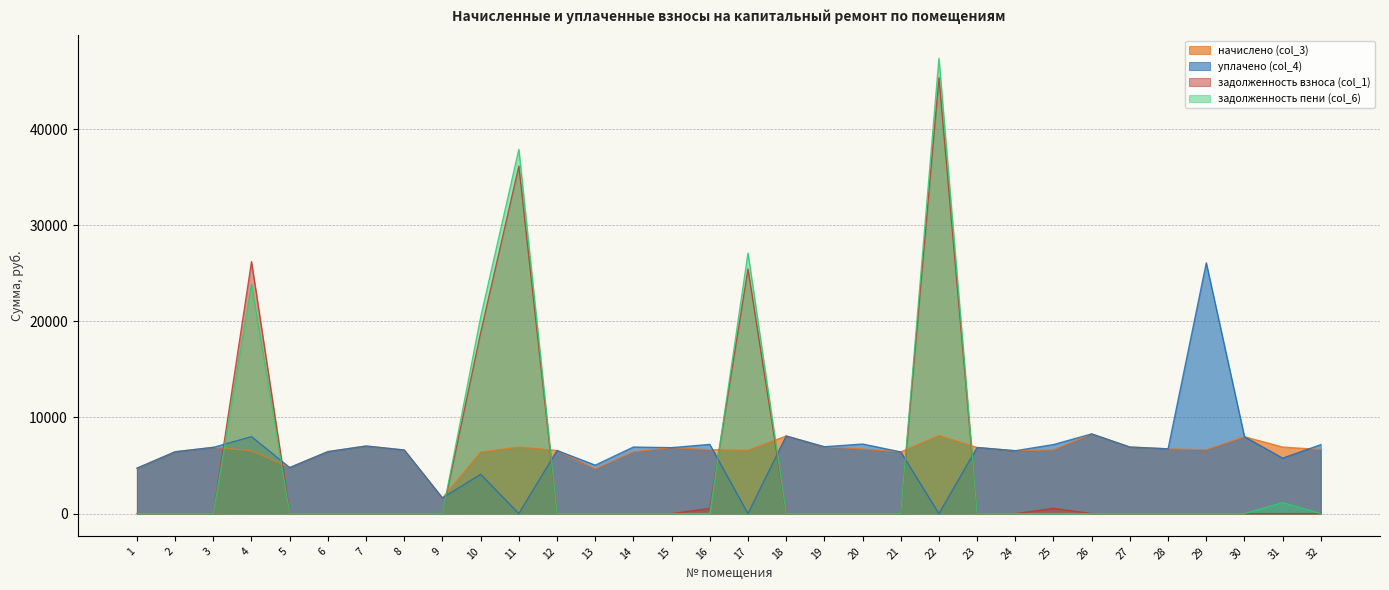

How many interior local peaks does the задолженность пени (col_6) series have?

5